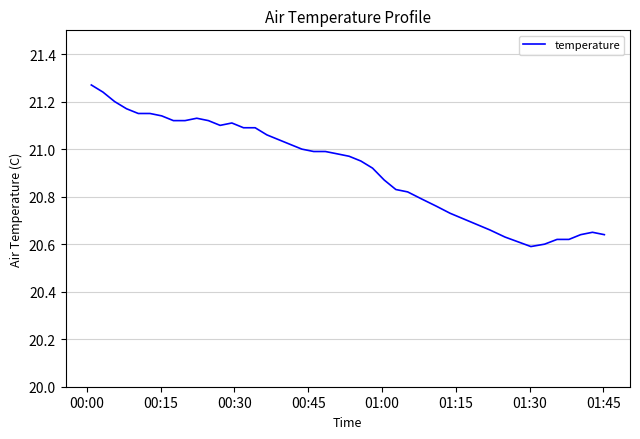

What is the difference between the maximum and minimum values?

0.7